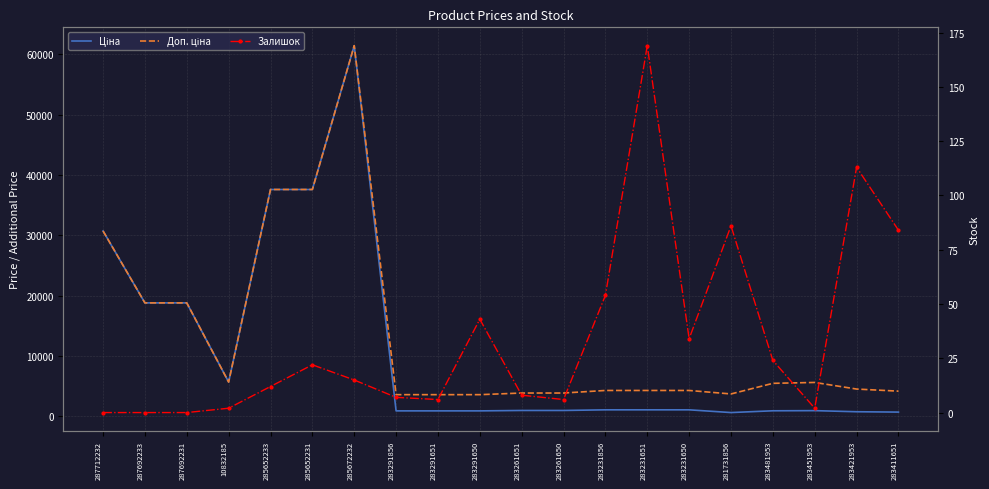

Where is the first local maximum for Залишок?

285652231